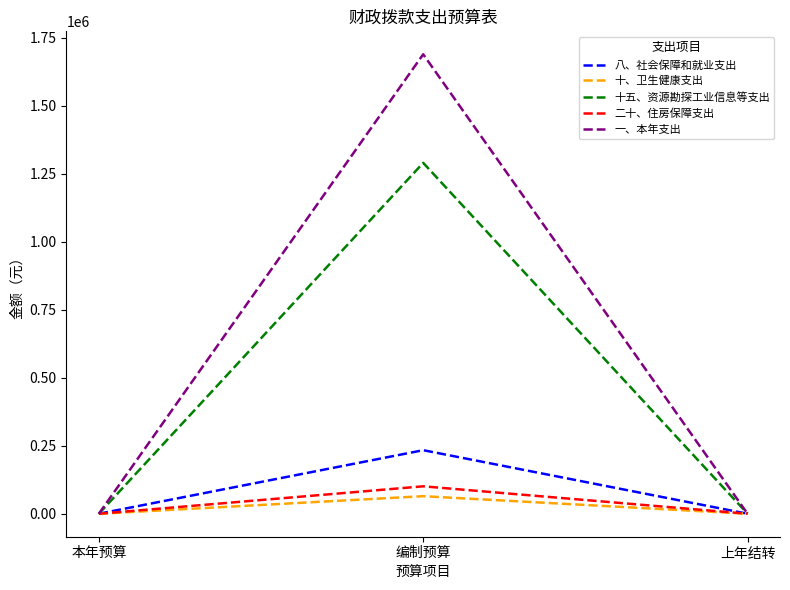

What is the difference between the maximum and minimum values in the 二十、住房保障支出 series?

100878.4